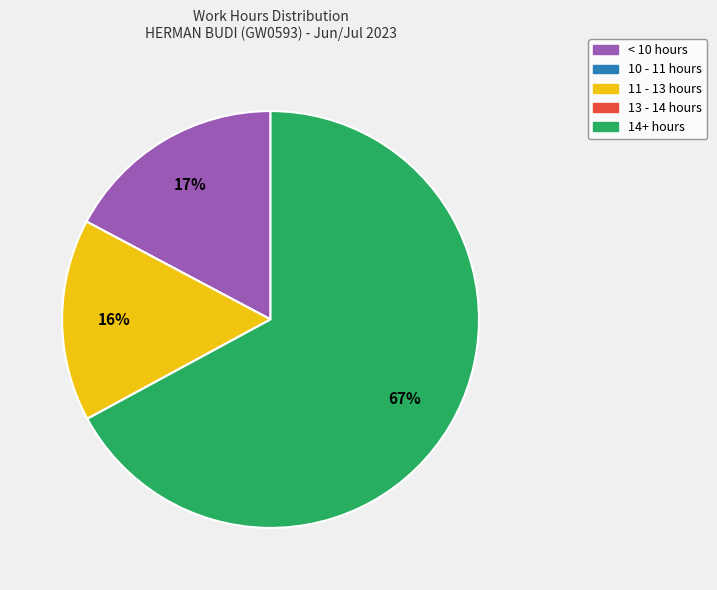

To the nearest percent, what is the difference between the largest and smallest slice percentages?

67%